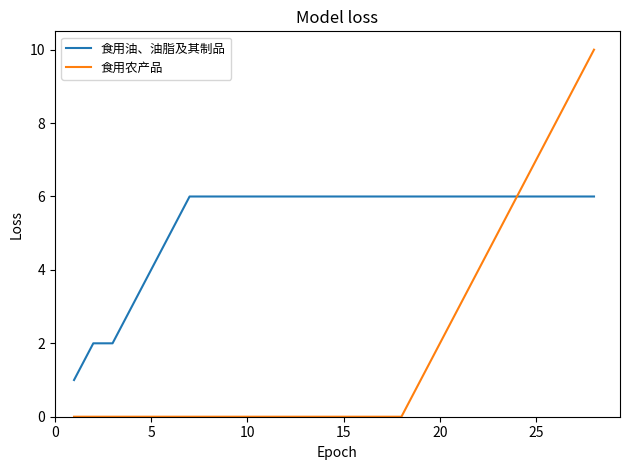

Rank the series by their maximum value, from highest to lowest.

食用农产品, 食用油、油脂及其制品